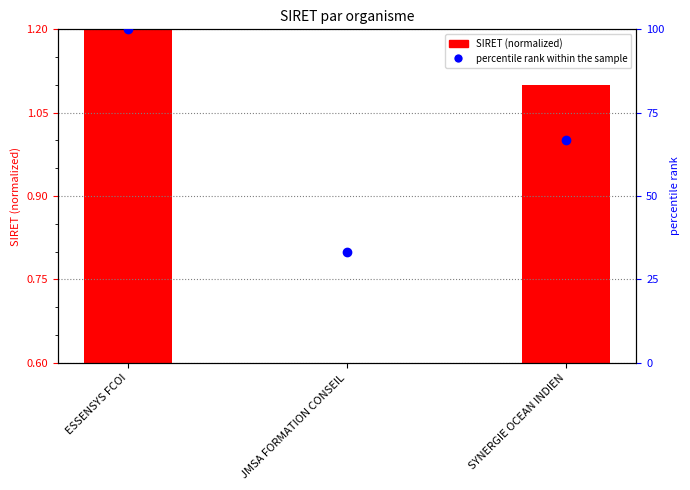

Which series reaches the minimum Y coordinate?

SIRET (normalized)